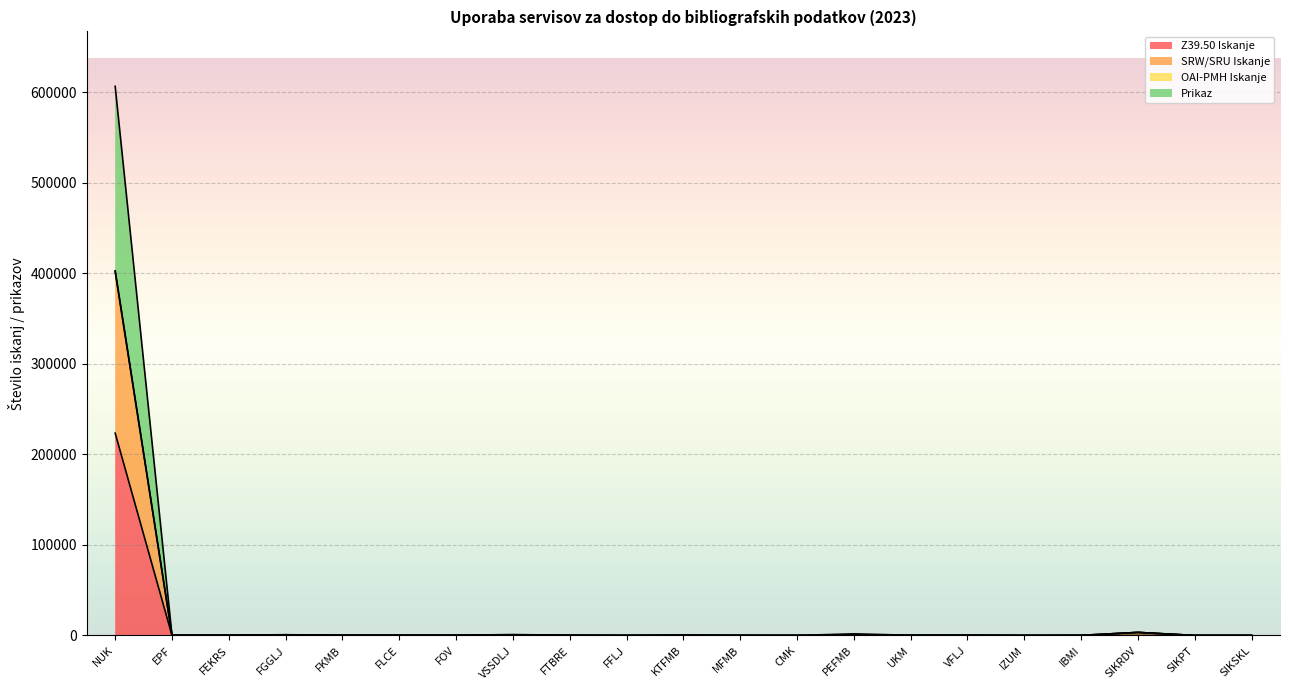

List the labels in order of SRW/SRU Iskanje value, largest first.

NUK, SIKRDV, FGGLJ, VSSDLJ, VFLJ, UKM, PEFMB, SIKPT, FFLJ, IZUM, CMK, IBMI, SIKSKL, EPF, FEKRS, FKMB, FLCE, FOV, FTBRE, KTFMB, MFMB